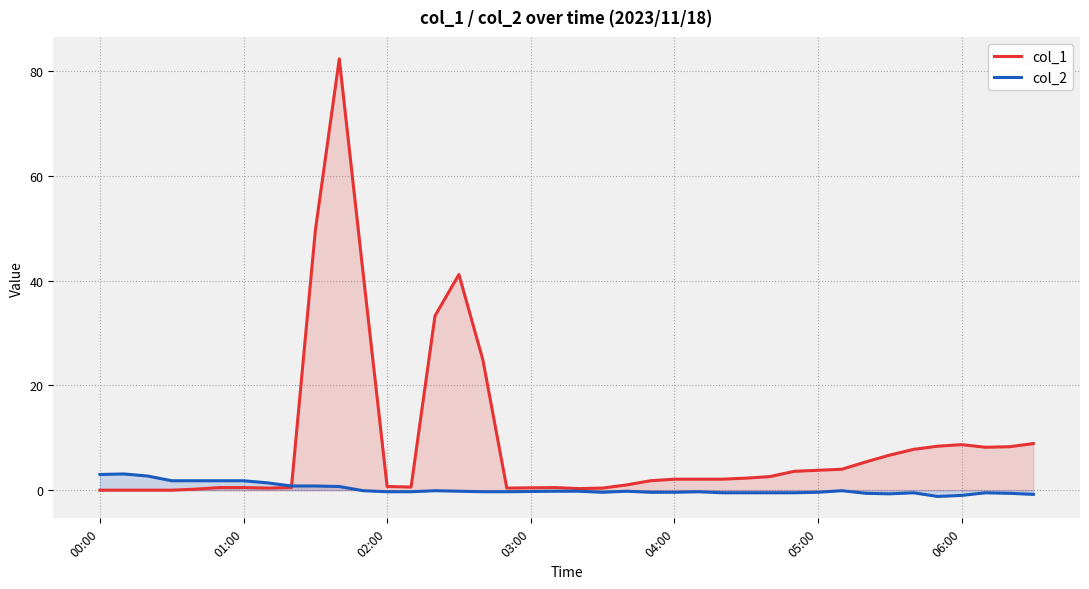

Which series has the largest total across all categories?

col_1